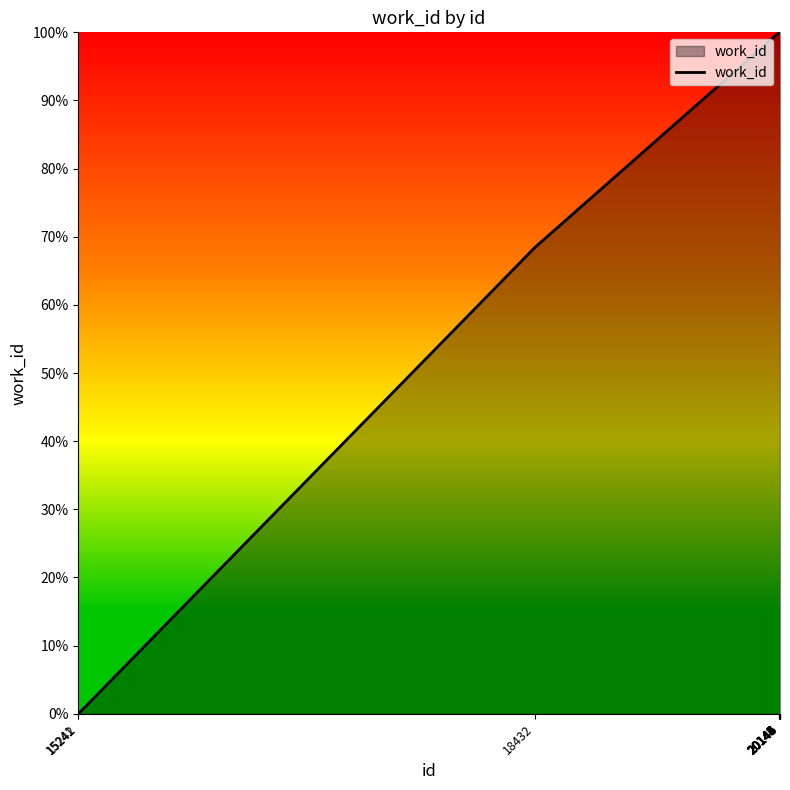

What is the difference between the maximum and minimum values?

100.0